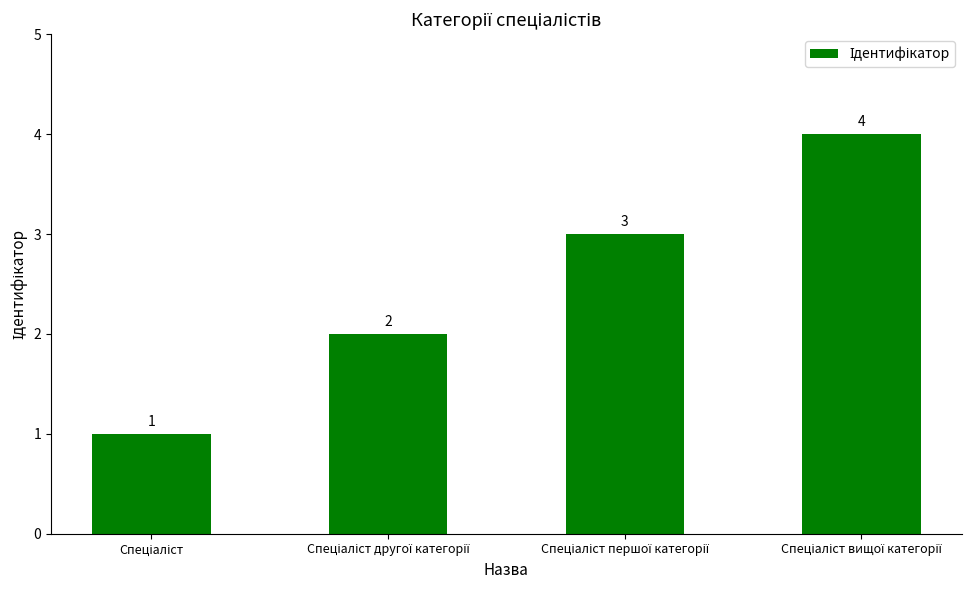

What is the sum of all values?

10